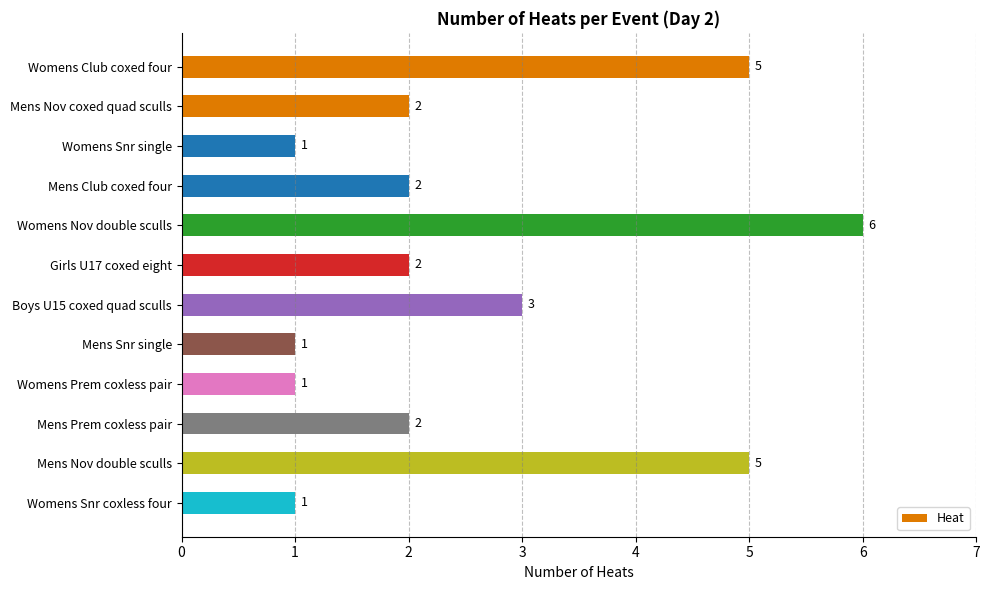

What is the difference between the maximum and minimum values?

5